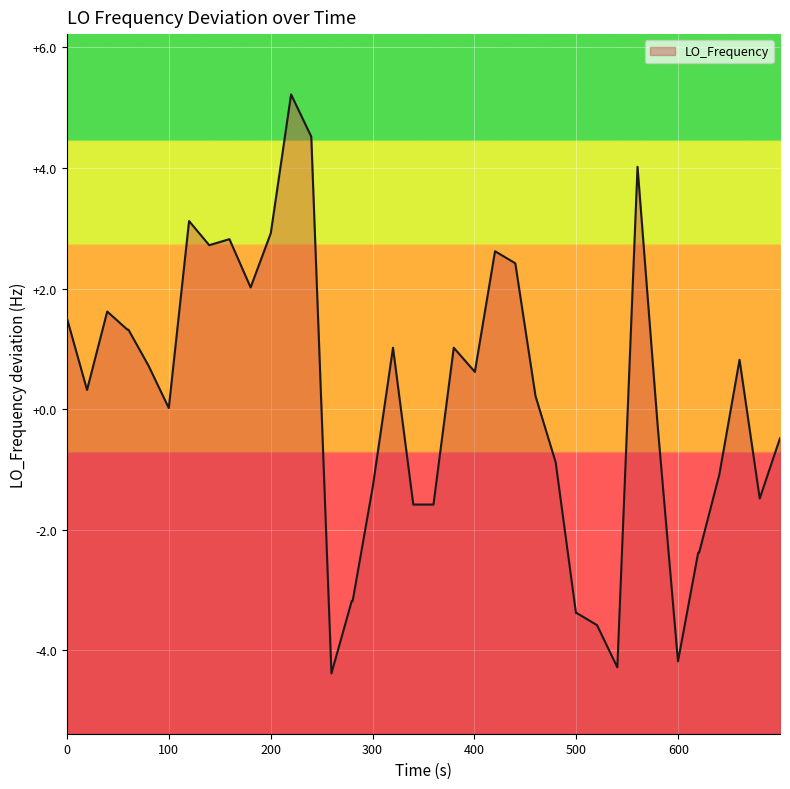

How many positive values are there?

22